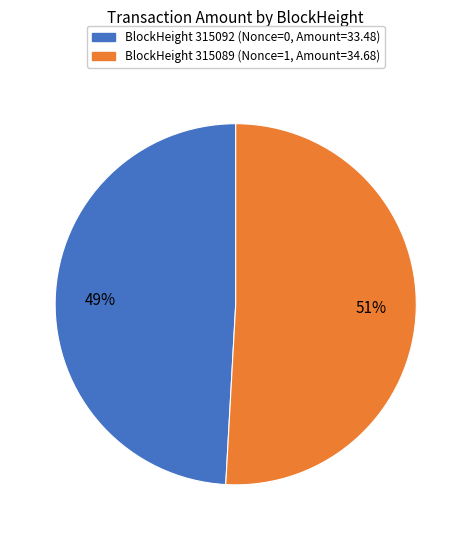

How many segments does this pie chart have?

2